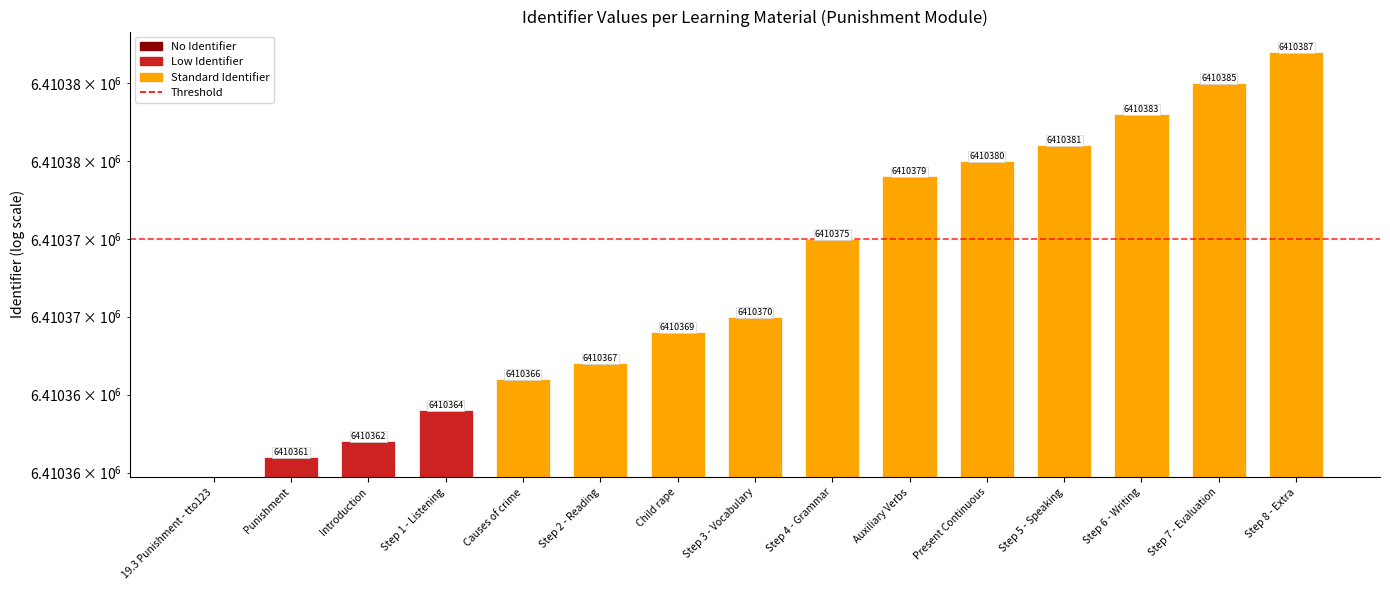

What is the ratio of the value at Step 7 - Evaluation to the value at Punishment?

1.0